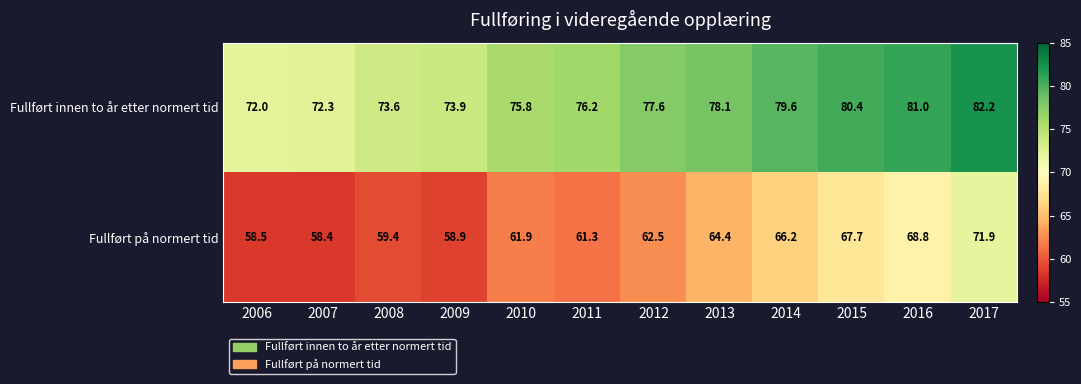

Which series has the widest spread of values?

Fullført på normert tid